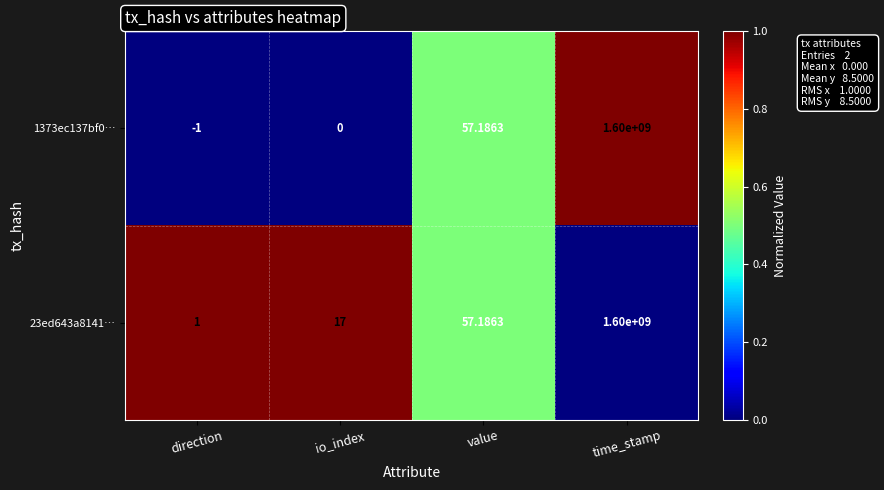

Which series has the largest range (max minus min)?

1373ec137bf0…